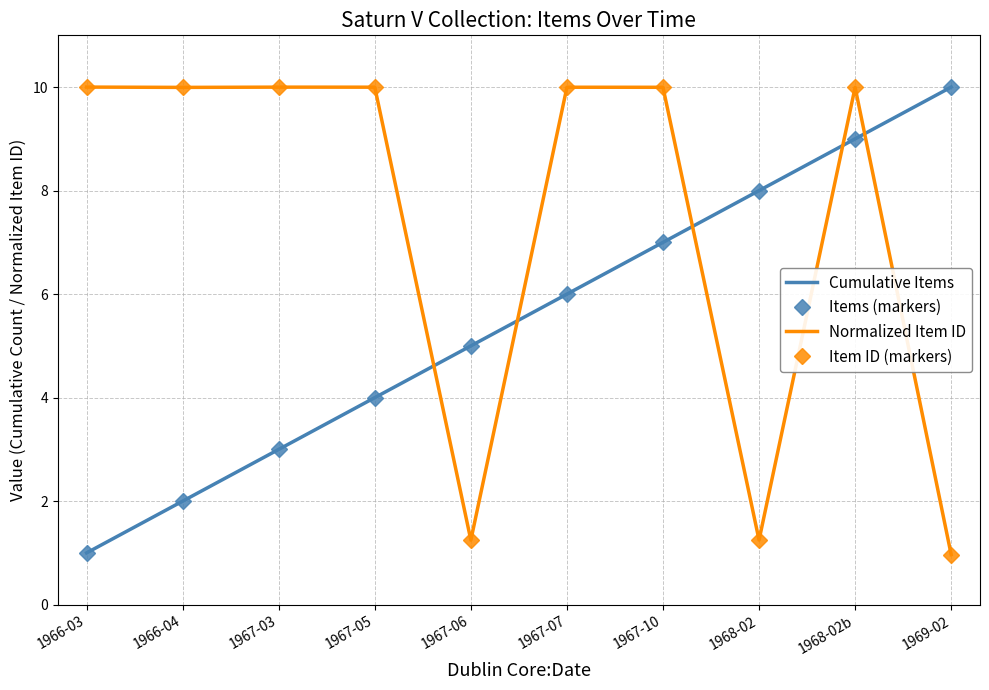

Is it true that Cumulative Items equals 2.0 at 1966-04?

True